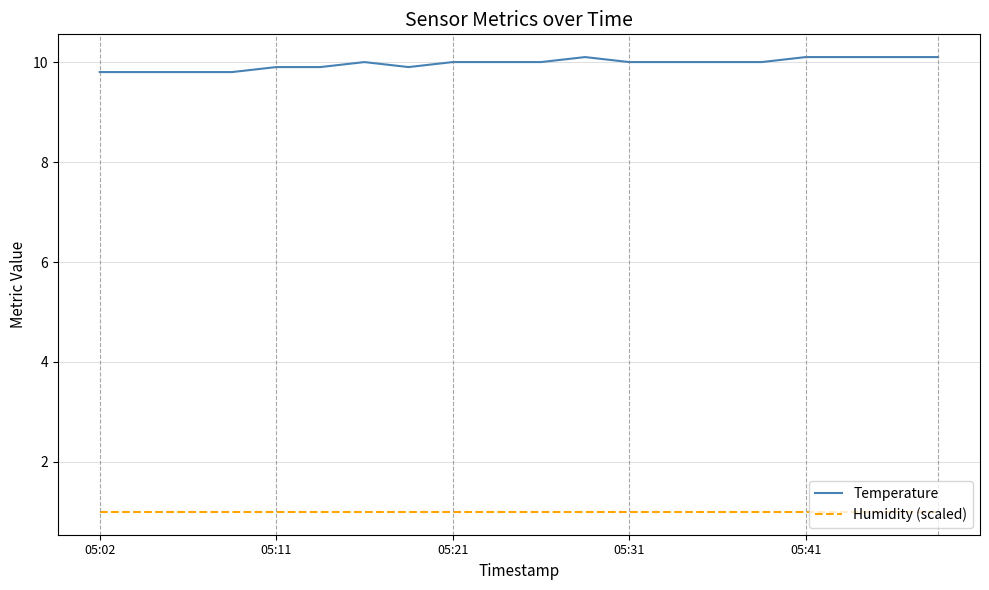

True or false: Temperature and Humidity (scaled) cross at least once.

False